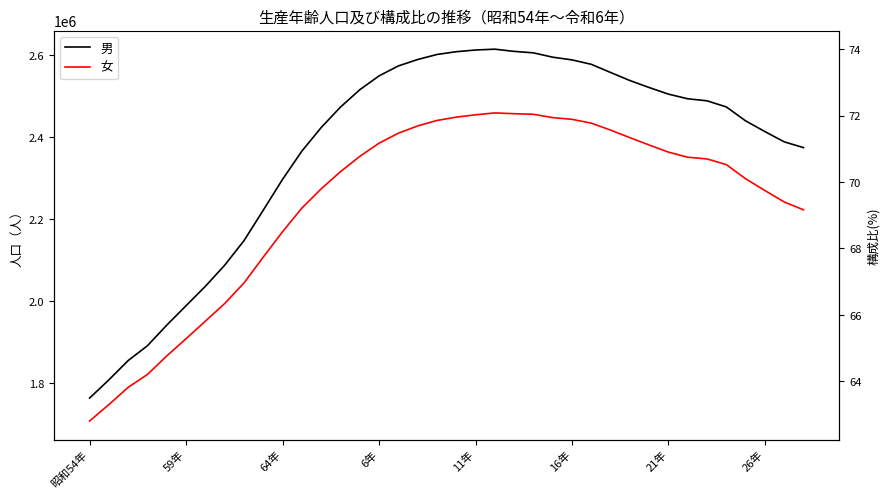

Between 28 and 34, which series saw the biggest shift?

女